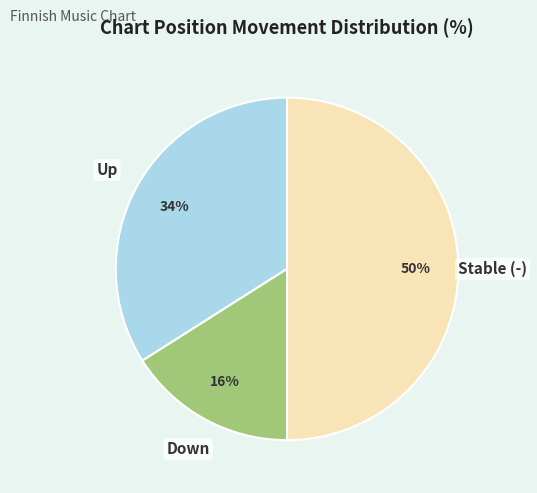

To the nearest percent, what is the difference between the largest and smallest slice percentages?

34%